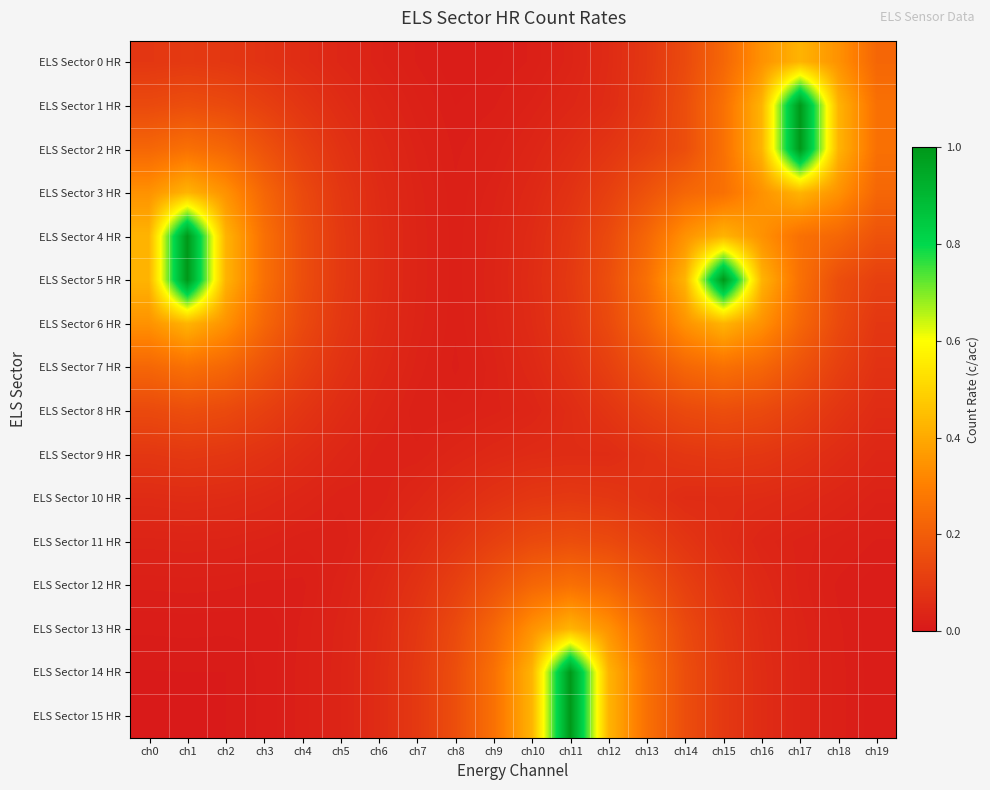

Reading left to right, extract all data points from this chart.

ELS Sector 0 HR: ch0=0.1	ch1=0.1	ch2=0.1	ch3=0.1	ch4=0.1	ch5=0.0	ch6=0.0	ch7=0.0	ch8=0.0	ch9=0.0	ch10=0.0	ch11=0.0	ch12=0.1	ch13=0.1	ch14=0.1	ch15=0.2	ch16=0.3	ch17=0.4	ch18=0.3	ch19=0.2
ELS Sector 1 HR: ch0=0.1	ch1=0.2	ch2=0.1	ch3=0.1	ch4=0.1	ch5=0.1	ch6=0.0	ch7=0.0	ch8=0.0	ch9=0.0	ch10=0.0	ch11=0.0	ch12=0.1	ch13=0.1	ch14=0.2	ch15=0.3	ch16=0.4	ch17=1.0	ch18=0.4	ch19=0.3
ELS Sector 2 HR: ch0=0.2	ch1=0.3	ch2=0.2	ch3=0.2	ch4=0.1	ch5=0.1	ch6=0.0	ch7=0.0	ch8=0.0	ch9=0.0	ch10=0.0	ch11=0.1	ch12=0.1	ch13=0.1	ch14=0.2	ch15=0.3	ch16=0.4	ch17=1.0	ch18=0.4	ch19=0.3
ELS Sector 3 HR: ch0=0.3	ch1=0.4	ch2=0.3	ch3=0.2	ch4=0.1	ch5=0.1	ch6=0.1	ch7=0.0	ch8=0.0	ch9=0.0	ch10=0.0	ch11=0.1	ch12=0.1	ch13=0.2	ch14=0.2	ch15=0.3	ch16=0.3	ch17=0.4	ch18=0.3	ch19=0.2
ELS Sector 4 HR: ch0=0.4	ch1=1.0	ch2=0.4	ch3=0.3	ch4=0.2	ch5=0.1	ch6=0.1	ch7=0.0	ch8=0.0	ch9=0.0	ch10=0.1	ch11=0.1	ch12=0.1	ch13=0.2	ch14=0.3	ch15=0.4	ch16=0.3	ch17=0.3	ch18=0.2	ch19=0.2
ELS Sector 5 HR: ch0=0.4	ch1=1.0	ch2=0.4	ch3=0.3	ch4=0.2	ch5=0.1	ch6=0.1	ch7=0.0	ch8=0.0	ch9=0.0	ch10=0.1	ch11=0.1	ch12=0.2	ch13=0.3	ch14=0.4	ch15=1.0	ch16=0.4	ch17=0.3	ch18=0.2	ch19=0.1
ELS Sector 6 HR: ch0=0.3	ch1=0.4	ch2=0.3	ch3=0.2	ch4=0.1	ch5=0.1	ch6=0.1	ch7=0.0	ch8=0.0	ch9=0.0	ch10=0.1	ch11=0.1	ch12=0.1	ch13=0.2	ch14=0.3	ch15=0.4	ch16=0.3	ch17=0.2	ch18=0.1	ch19=0.1
ELS Sector 7 HR: ch0=0.2	ch1=0.3	ch2=0.2	ch3=0.2	ch4=0.1	ch5=0.1	ch6=0.0	ch7=0.0	ch8=0.0	ch9=0.0	ch10=0.0	ch11=0.1	ch12=0.1	ch13=0.2	ch14=0.2	ch15=0.3	ch16=0.2	ch17=0.2	ch18=0.1	ch19=0.1
ELS Sector 8 HR: ch0=0.1	ch1=0.2	ch2=0.1	ch3=0.1	ch4=0.1	ch5=0.1	ch6=0.0	ch7=0.0	ch8=0.0	ch9=0.0	ch10=0.0	ch11=0.1	ch12=0.1	ch13=0.1	ch14=0.1	ch15=0.2	ch16=0.1	ch17=0.1	ch18=0.1	ch19=0.1
ELS Sector 9 HR: ch0=0.1	ch1=0.1	ch2=0.1	ch3=0.1	ch4=0.1	ch5=0.0	ch6=0.0	ch7=0.0	ch8=0.0	ch9=0.0	ch10=0.1	ch11=0.1	ch12=0.1	ch13=0.1	ch14=0.1	ch15=0.1	ch16=0.1	ch17=0.1	ch18=0.1	ch19=0.0
ELS Sector 10 HR: ch0=0.1	ch1=0.1	ch2=0.1	ch3=0.0	ch4=0.0	ch5=0.0	ch6=0.0	ch7=0.0	ch8=0.1	ch9=0.1	ch10=0.1	ch11=0.1	ch12=0.1	ch13=0.1	ch14=0.1	ch15=0.1	ch16=0.1	ch17=0.0	ch18=0.0	ch19=0.0
ELS Sector 11 HR: ch0=0.0	ch1=0.0	ch2=0.0	ch3=0.0	ch4=0.0	ch5=0.0	ch6=0.0	ch7=0.1	ch8=0.1	ch9=0.1	ch10=0.1	ch11=0.2	ch12=0.1	ch13=0.1	ch14=0.1	ch15=0.1	ch16=0.0	ch17=0.0	ch18=0.0	ch19=0.0
ELS Sector 12 HR: ch0=0.0	ch1=0.0	ch2=0.0	ch3=0.0	ch4=0.0	ch5=0.0	ch6=0.0	ch7=0.1	ch8=0.1	ch9=0.2	ch10=0.2	ch11=0.3	ch12=0.2	ch13=0.2	ch14=0.1	ch15=0.1	ch16=0.0	ch17=0.0	ch18=0.0	ch19=0.0
ELS Sector 13 HR: ch0=0.0	ch1=0.0	ch2=0.0	ch3=0.0	ch4=0.0	ch5=0.0	ch6=0.1	ch7=0.1	ch8=0.1	ch9=0.2	ch10=0.3	ch11=0.4	ch12=0.3	ch13=0.2	ch14=0.1	ch15=0.1	ch16=0.1	ch17=0.0	ch18=0.0	ch19=0.0
ELS Sector 14 HR: ch0=0.0	ch1=0.0	ch2=0.0	ch3=0.0	ch4=0.0	ch5=0.0	ch6=0.1	ch7=0.1	ch8=0.2	ch9=0.3	ch10=0.4	ch11=1.0	ch12=0.4	ch13=0.3	ch14=0.2	ch15=0.1	ch16=0.1	ch17=0.0	ch18=0.0	ch19=0.0
ELS Sector 15 HR: ch0=0.0	ch1=0.0	ch2=0.0	ch3=0.0	ch4=0.0	ch5=0.0	ch6=0.1	ch7=0.1	ch8=0.2	ch9=0.3	ch10=0.4	ch11=1.0	ch12=0.4	ch13=0.3	ch14=0.2	ch15=0.1	ch16=0.1	ch17=0.0	ch18=0.0	ch19=0.0